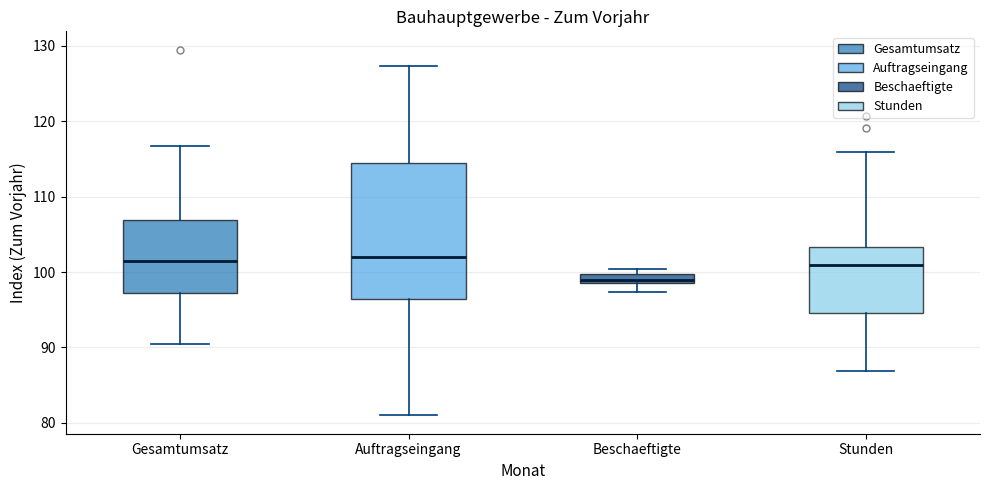

Where is the upper edge of the box for Beschaeftigte on the y-axis? The values are not printed on the chart, so give them approximately, as read against the axis.

100